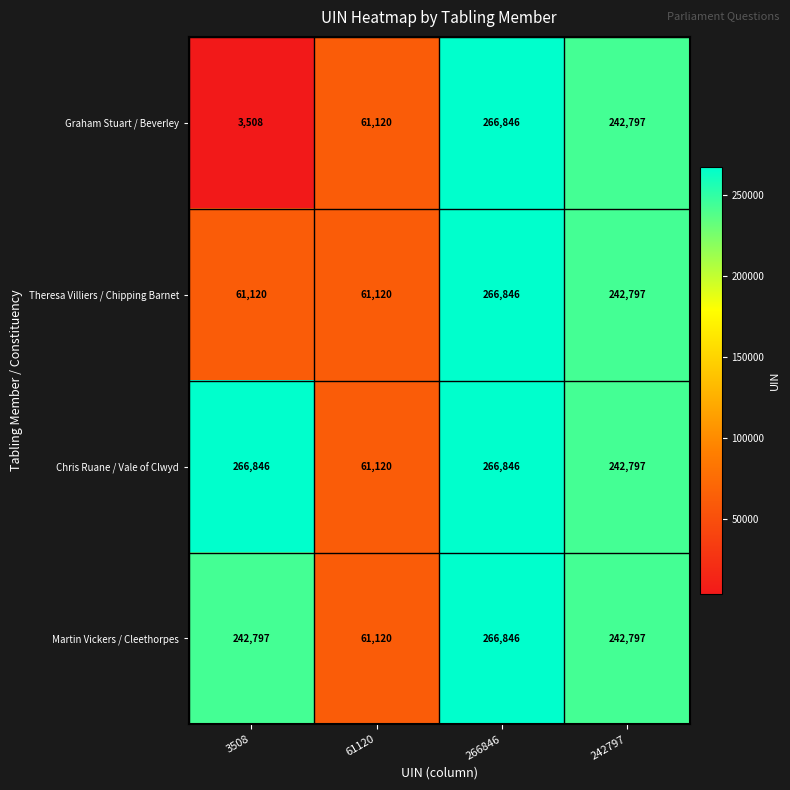

What is the spread (max minus min) of values at 3508?

263338